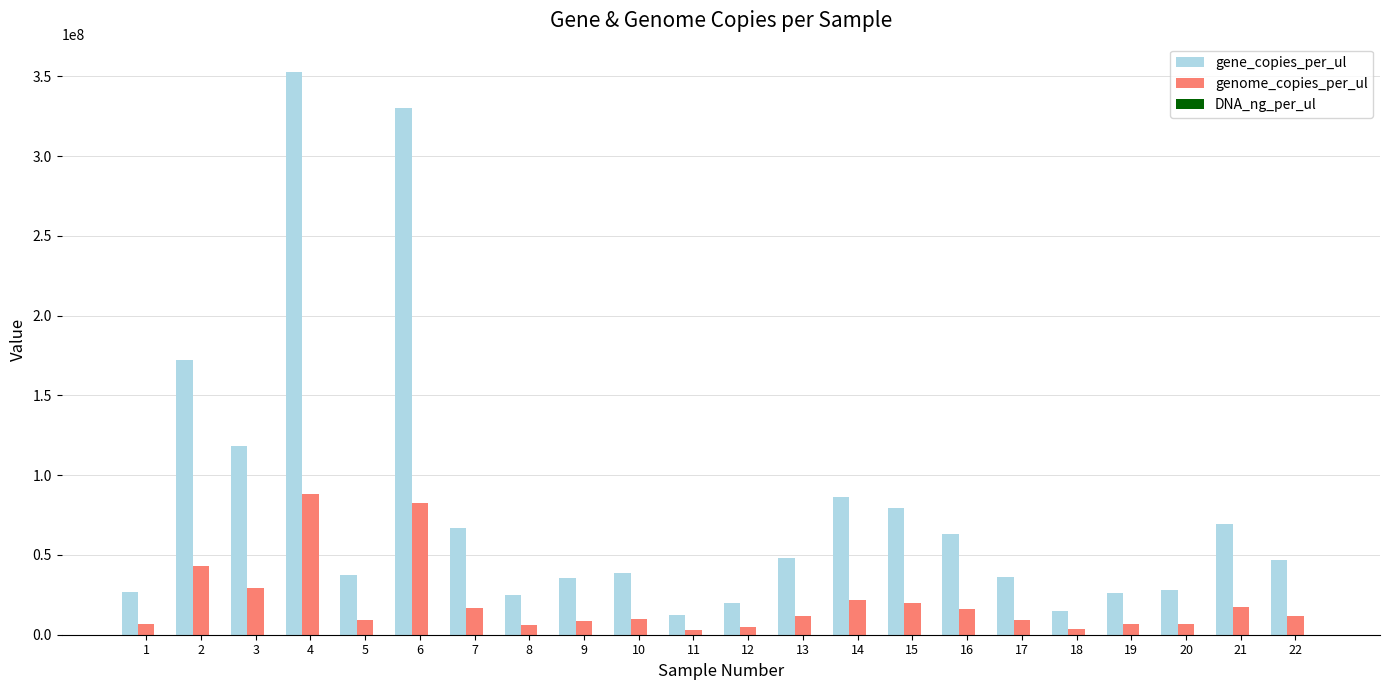

What is the maximum value shown in the chart?

352891427.0